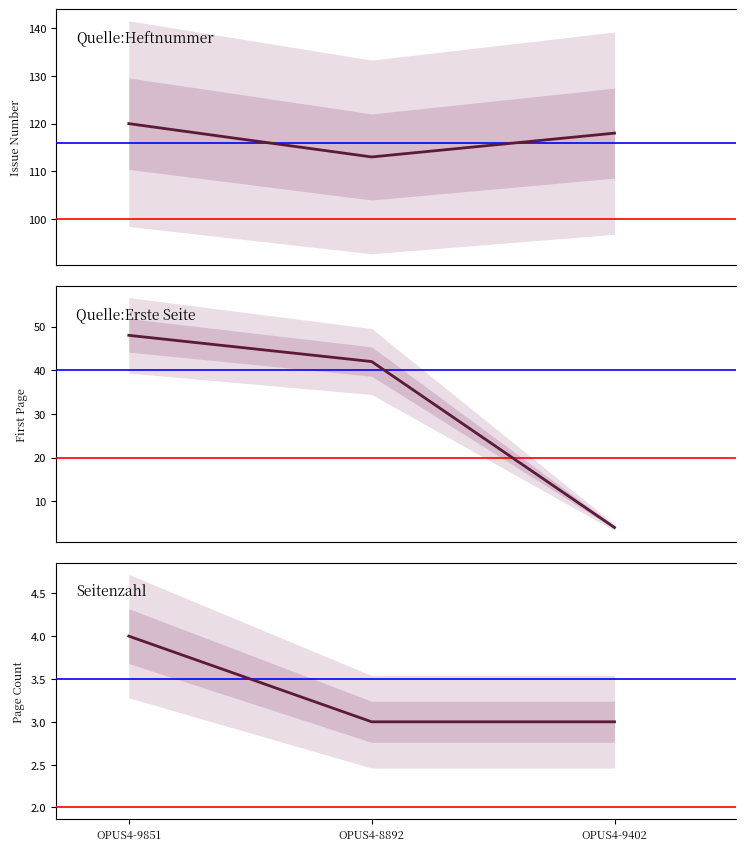

Which series changed the most between OPUS4-8892 and OPUS4-9402?

Quelle:Erste Seite